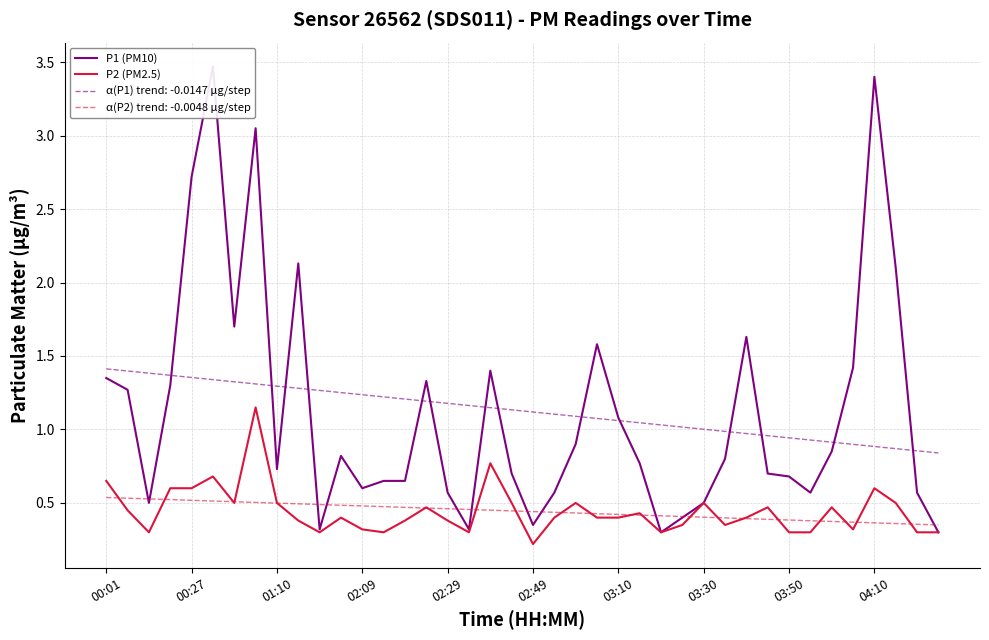

What is the minimum value for P1 (PM10)?

0.3